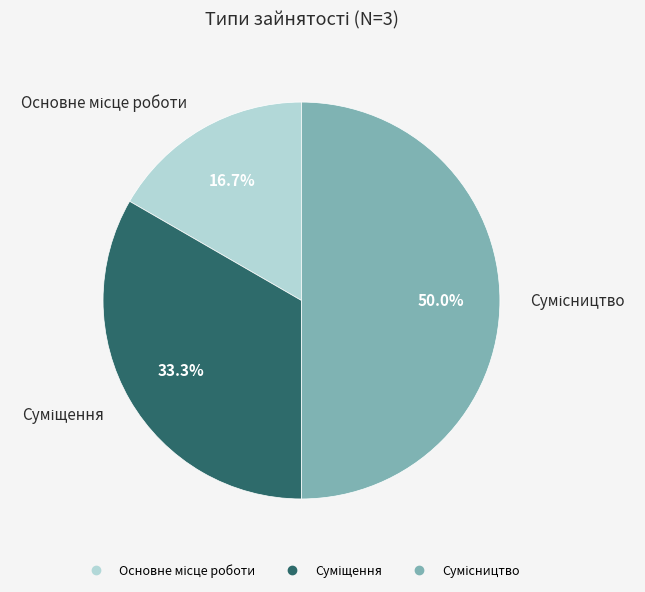

What is the total percentage of Основне місце роботи and Суміщення?

50.0%